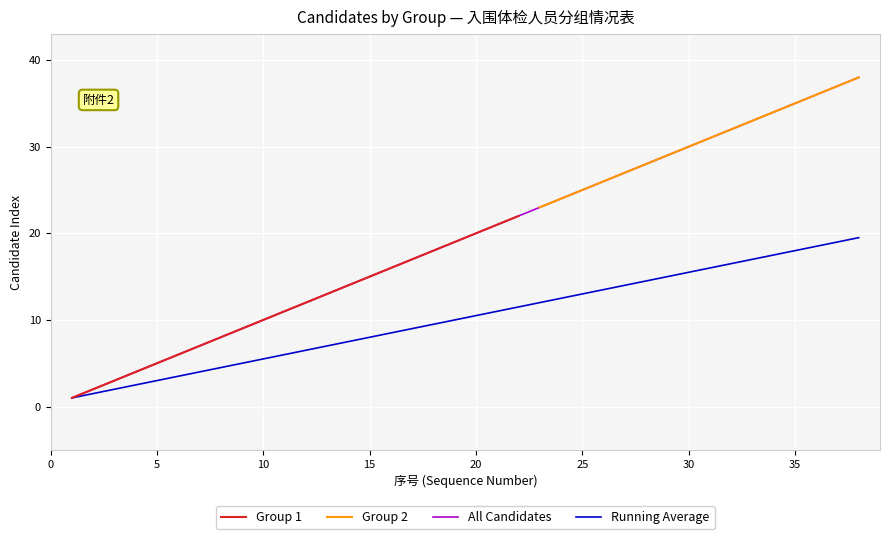

Approximately how many times larger is the value at A010 compared to A008?

1.2